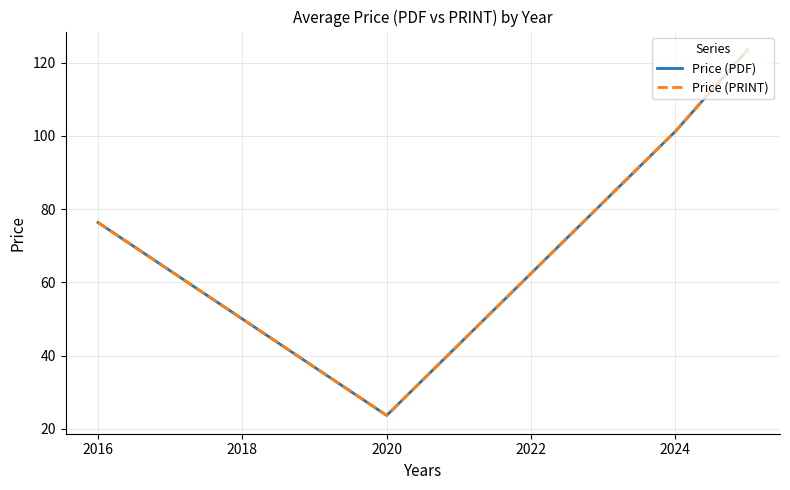

Rank the series by their maximum value, from lowest to highest.

Price (PDF), Price (PRINT)